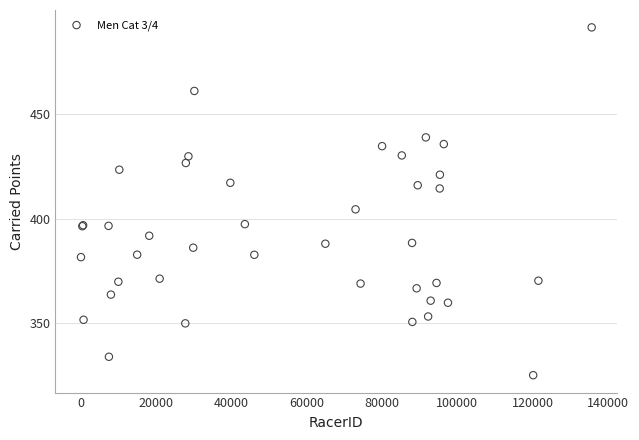

What Y value in the scatter plot is closest to 408?

404.4